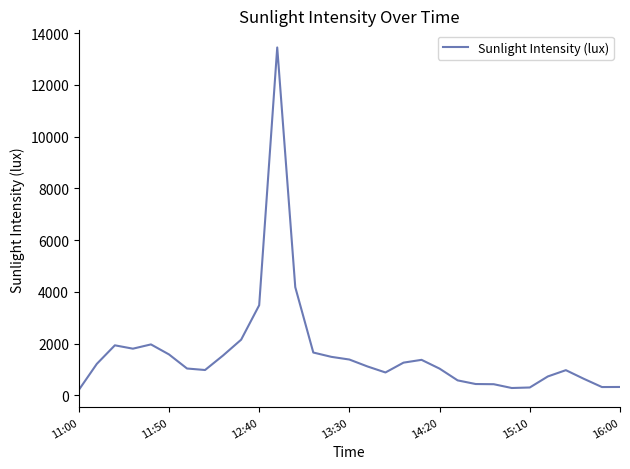

What is the greatest value displayed?

13449